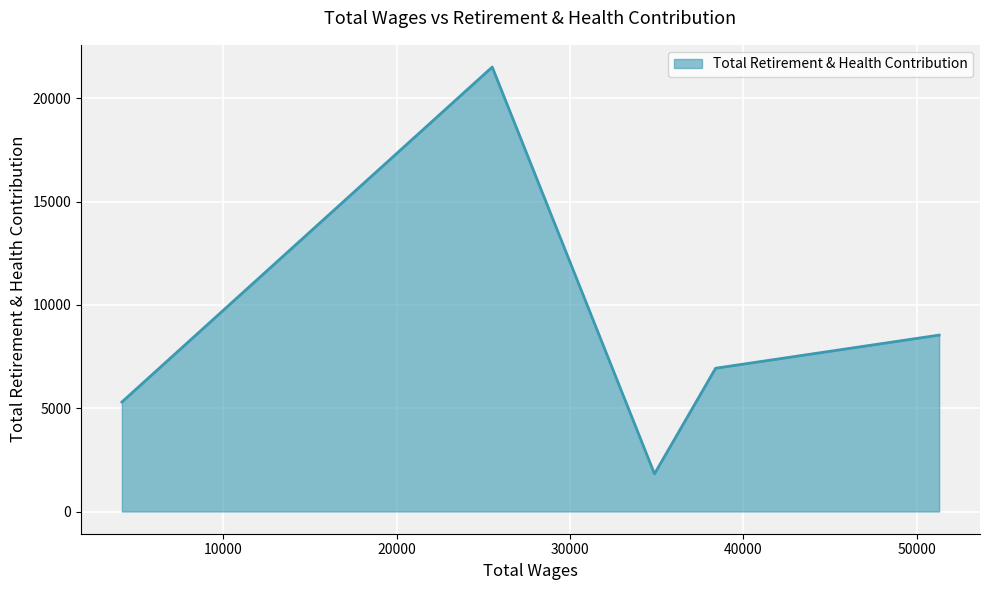

What is the minimum value shown in the chart?

1822